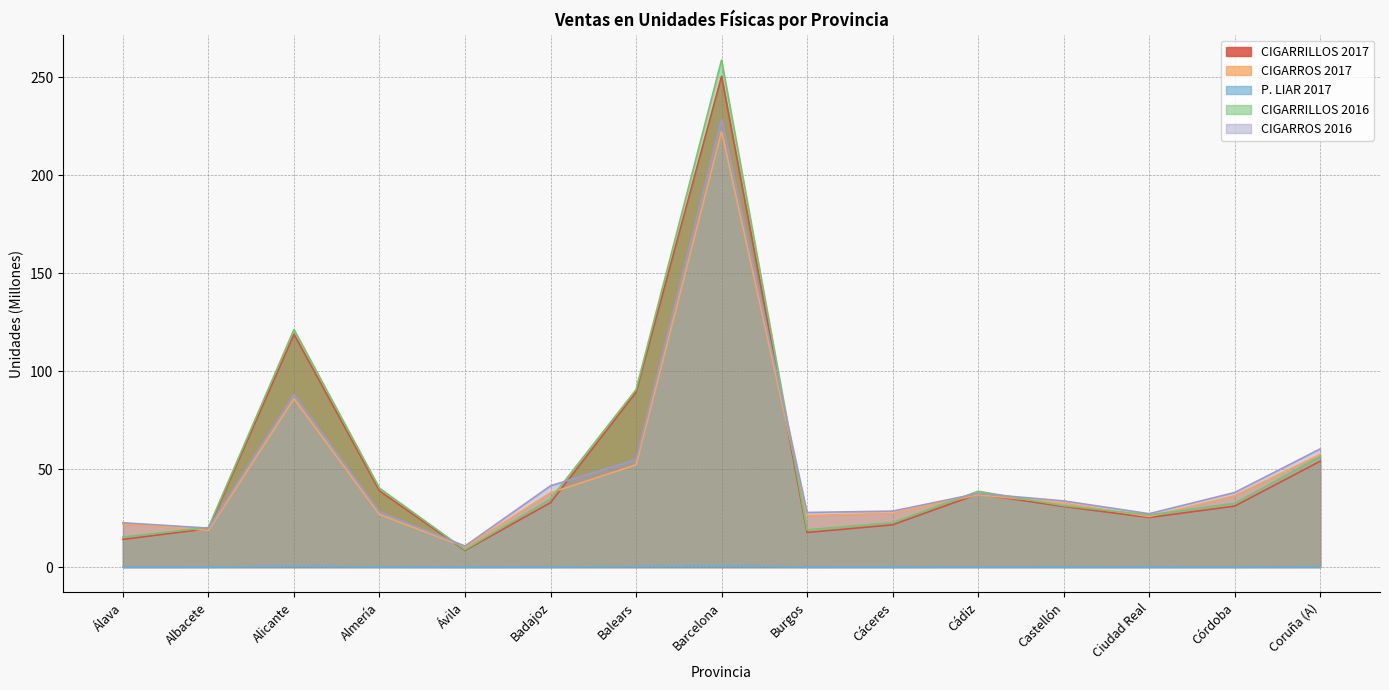

What are all the series names shown in the legend?

CIGARRILLOS 2017, CIGARROS 2017, P. LIAR 2017, CIGARRILLOS 2016, CIGARROS 2016